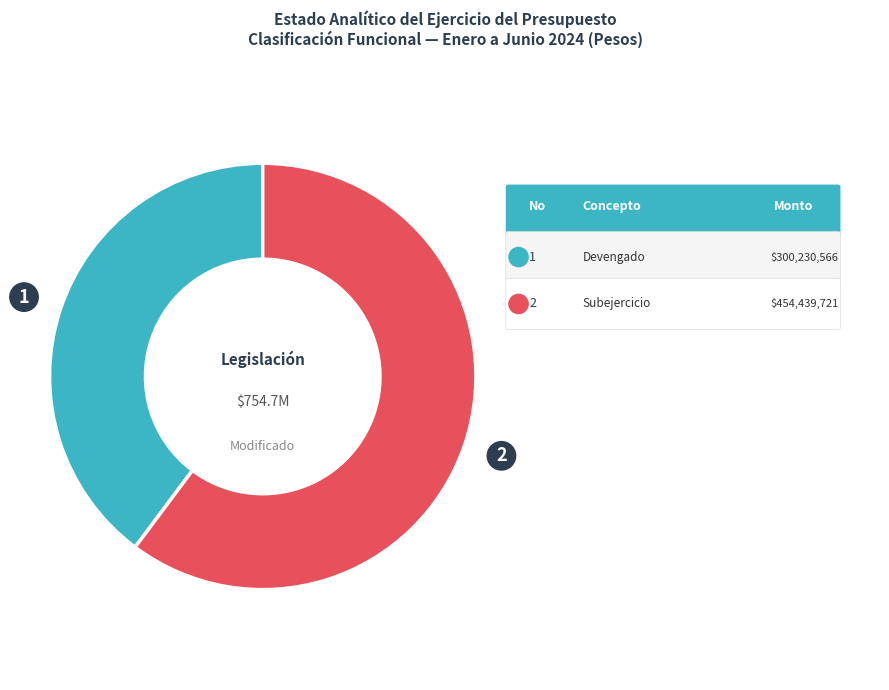

How many slices are in this pie chart?

2